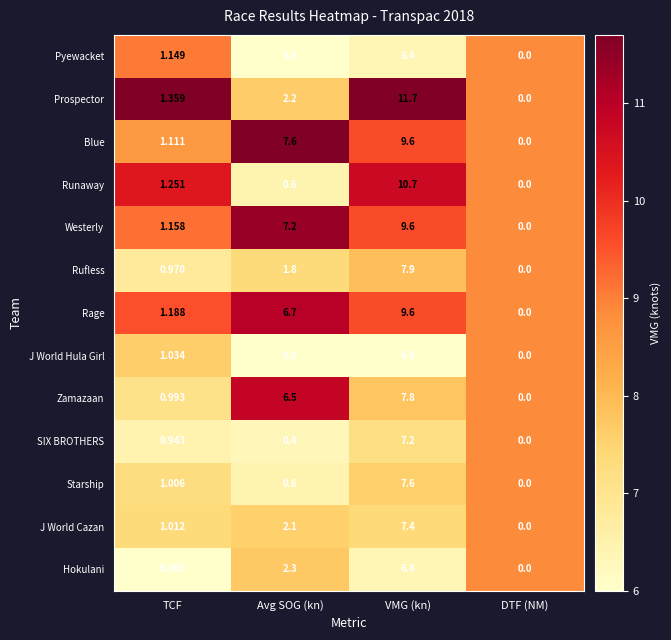

Which series has the widest spread of values?

Prospector